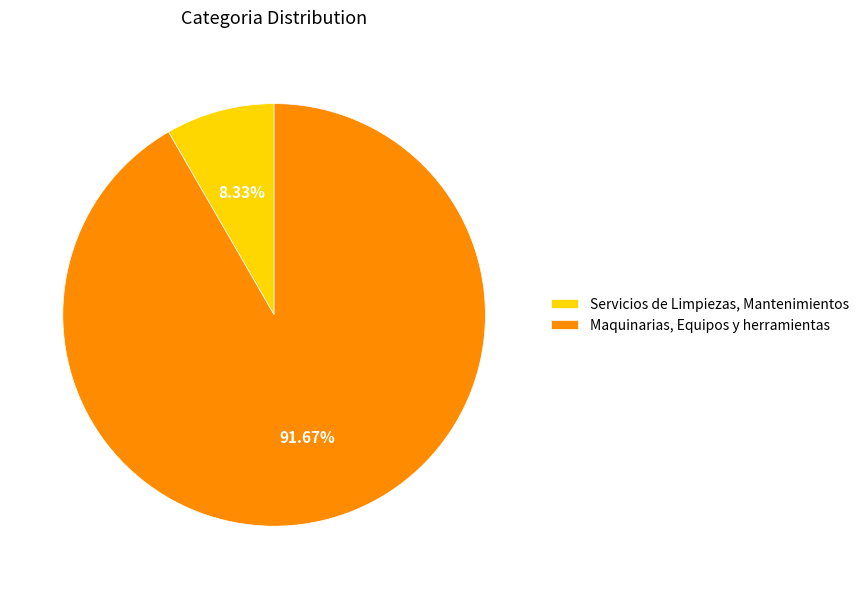

Does Servicios de Limpiezas, Mantenimientos represent more than half of the total?

No